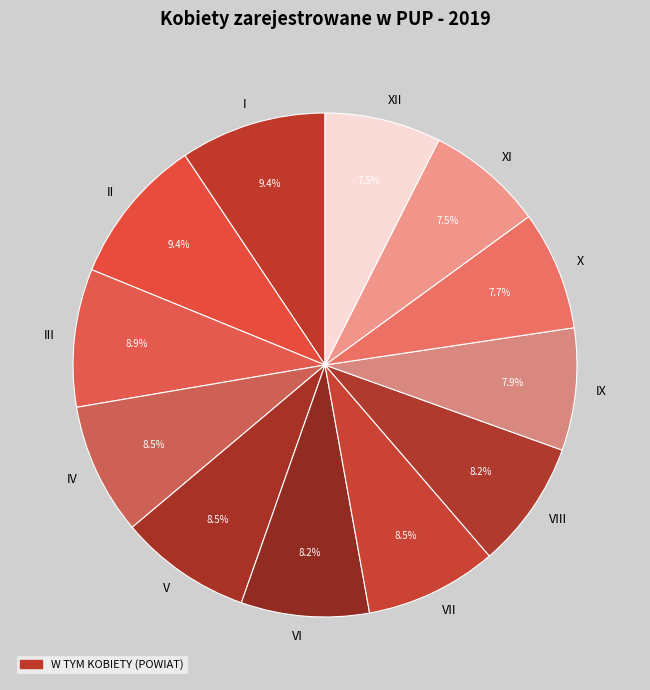

True or false: IX accounts for 8% of the total.

True